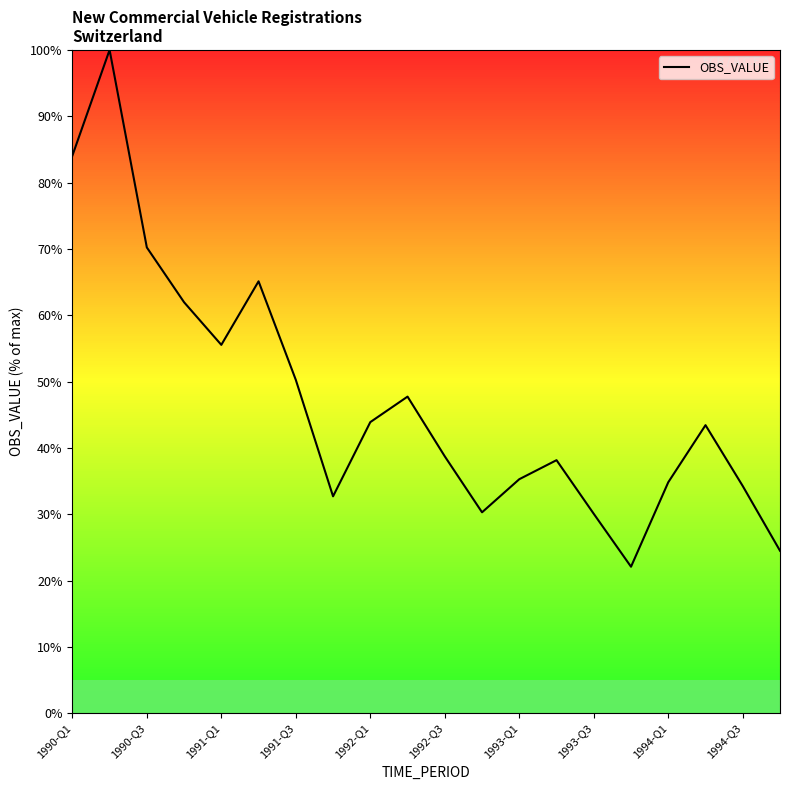

How many lines are shown in the chart?

1